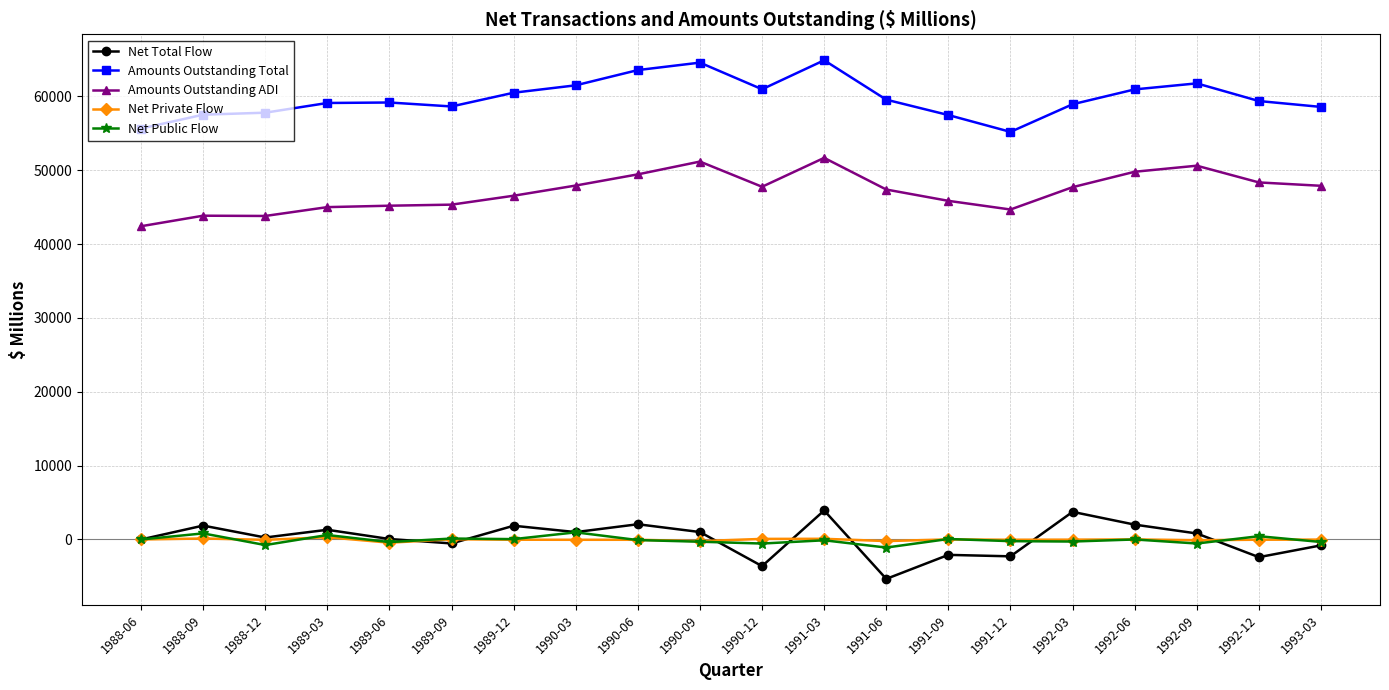

What is the minimum value shown in the chart?

-5336